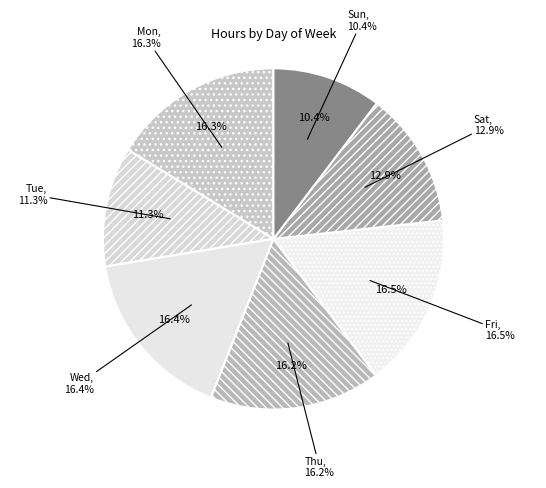

To the nearest percent, what portion does Wed represent?

16%